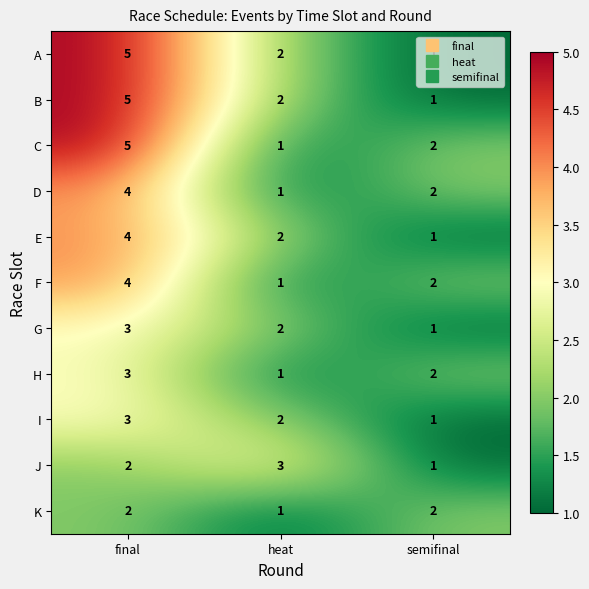

How many data points does each series have?

3